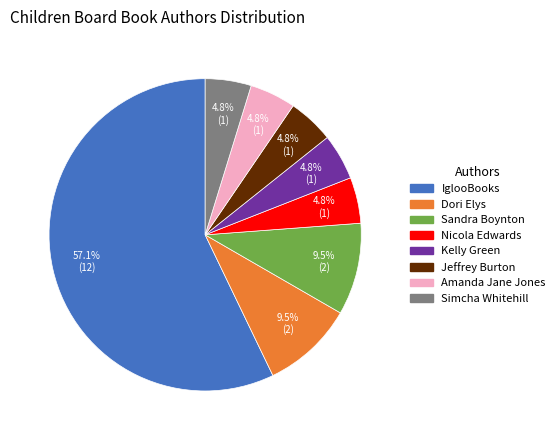

To the nearest percent, what portion does Kelly Green represent?

5%